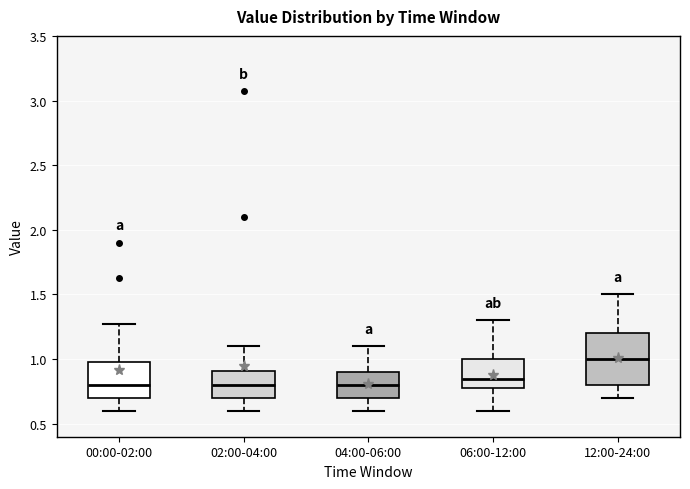

Reading left to right, transcribe this box plot: for each box, give where its median line is, the range the box spans, and where its two whiskers end, as read against the y-axis. The values are not printed on the chart, so give them approximately, as read against the axis.

00:00-02:00: median 0.80, box 0.70 to 1.00, whiskers 0.60 to 1.25
02:00-04:00: median 0.80, box 0.70 to 0.90, whiskers 0.60 to 1.10
04:00-06:00: median 0.80, box 0.70 to 0.90, whiskers 0.60 to 1.10
06:00-12:00: median 0.85, box 0.80 to 1.00, whiskers 0.60 to 1.30
12:00-24:00: median 1.00, box 0.80 to 1.20, whiskers 0.70 to 1.50